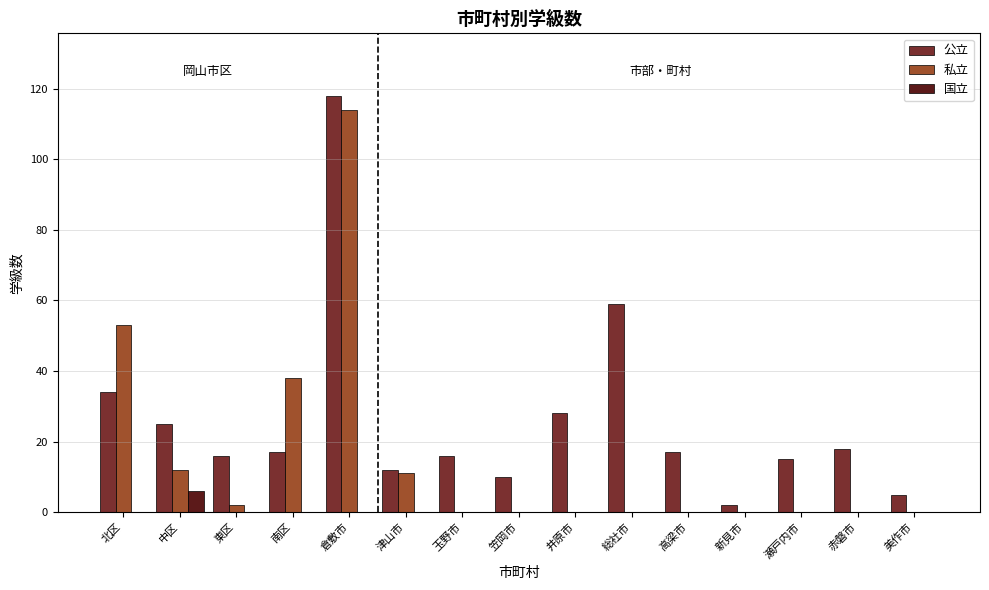

Which series changed the most between 井原市 and 総社市?

公立